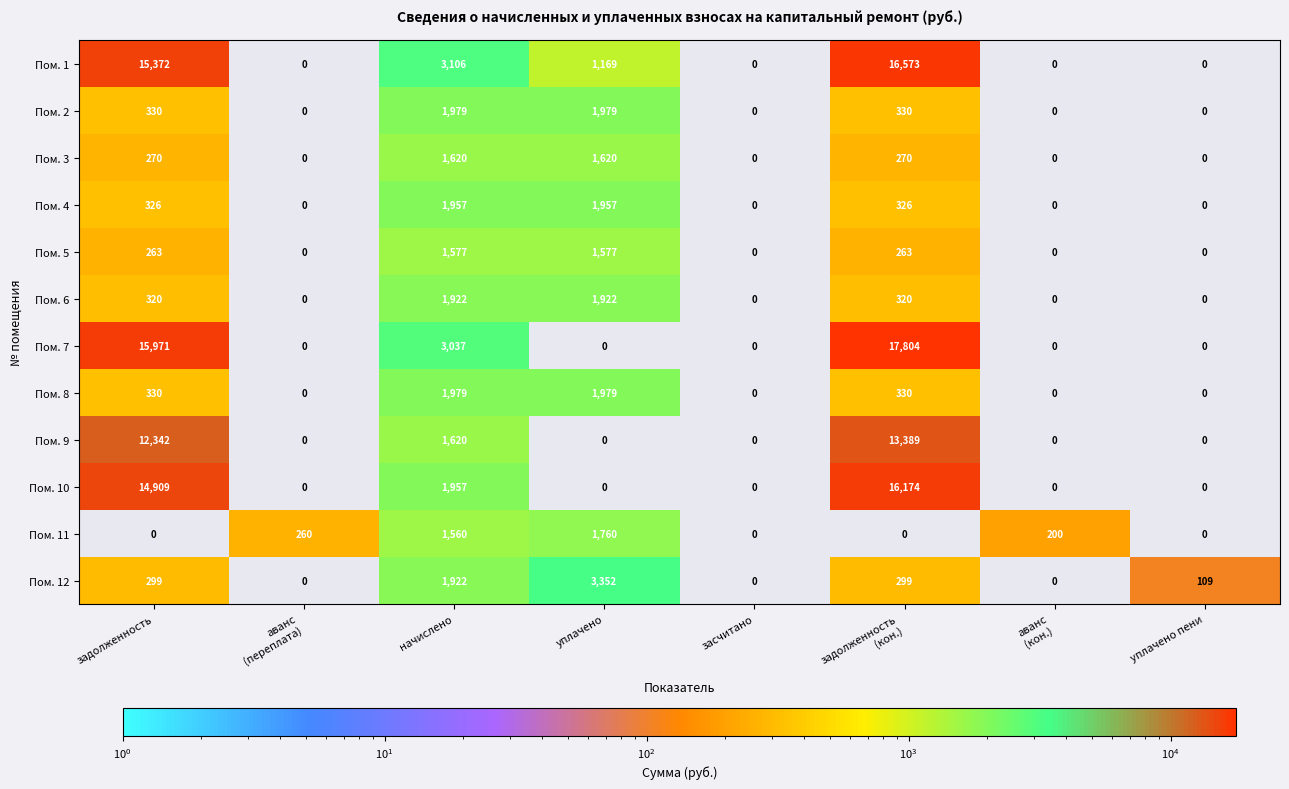

What is the spread (max minus min) of values at уплачено пени?

109